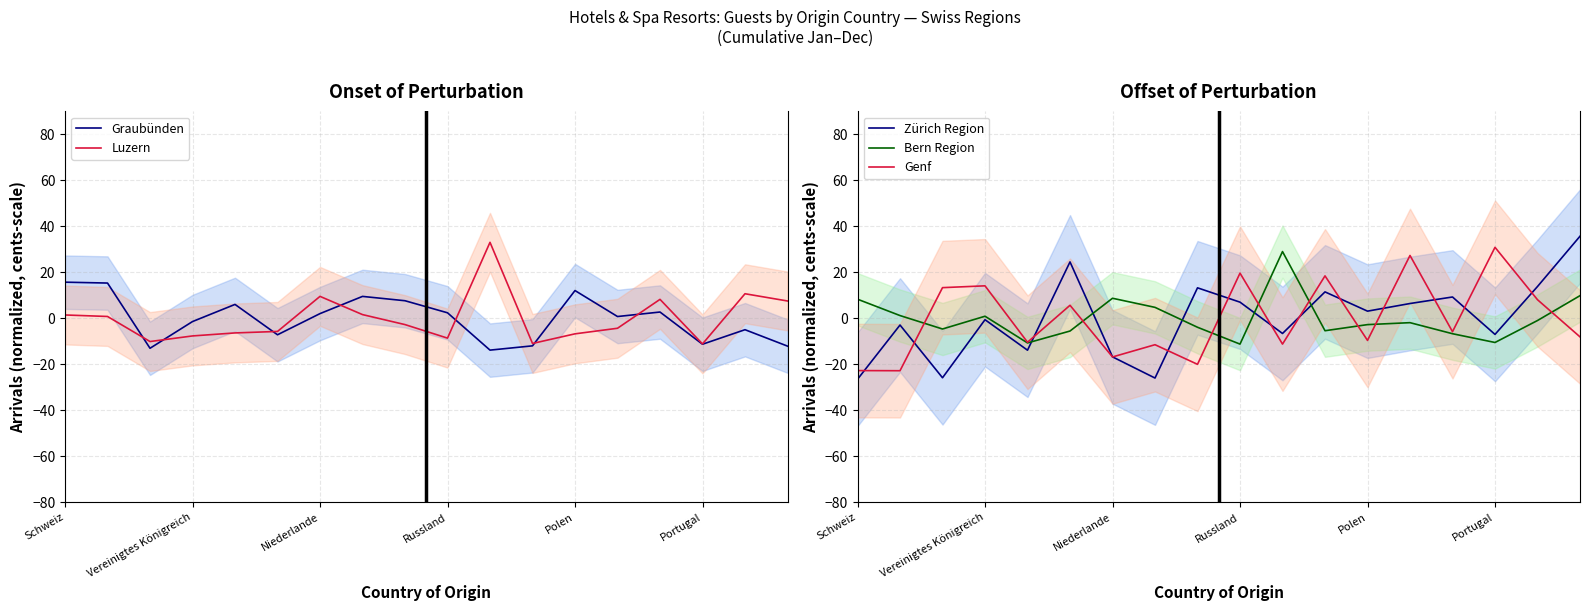

How many negative values does the Zürich Region series have?

9